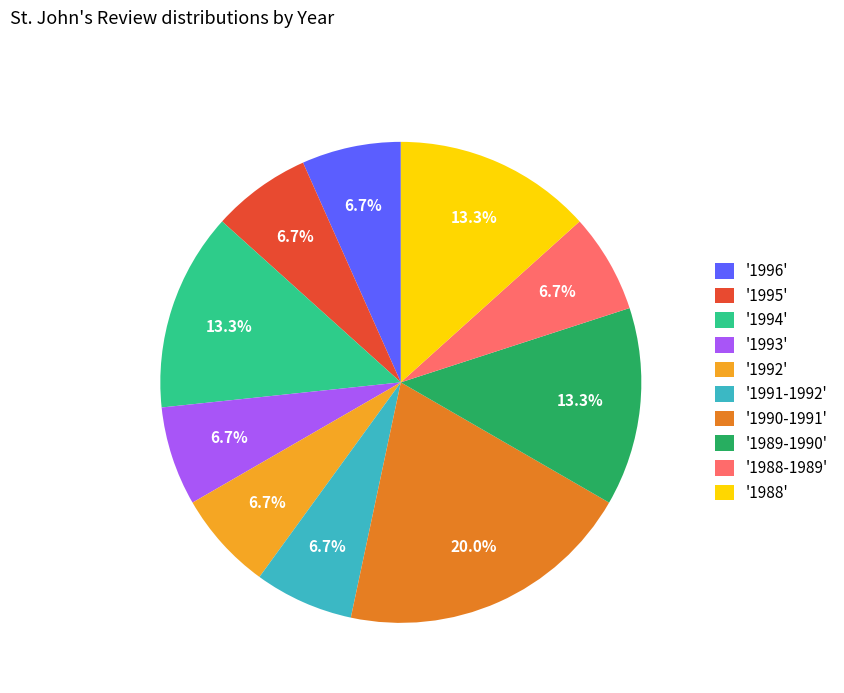

How many segments does this pie chart have?

10